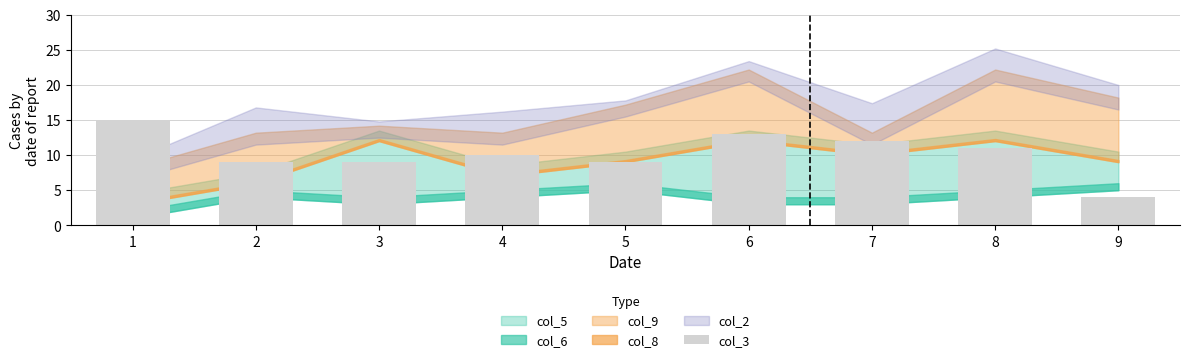

What is the value of the 4th bar from the left?

10